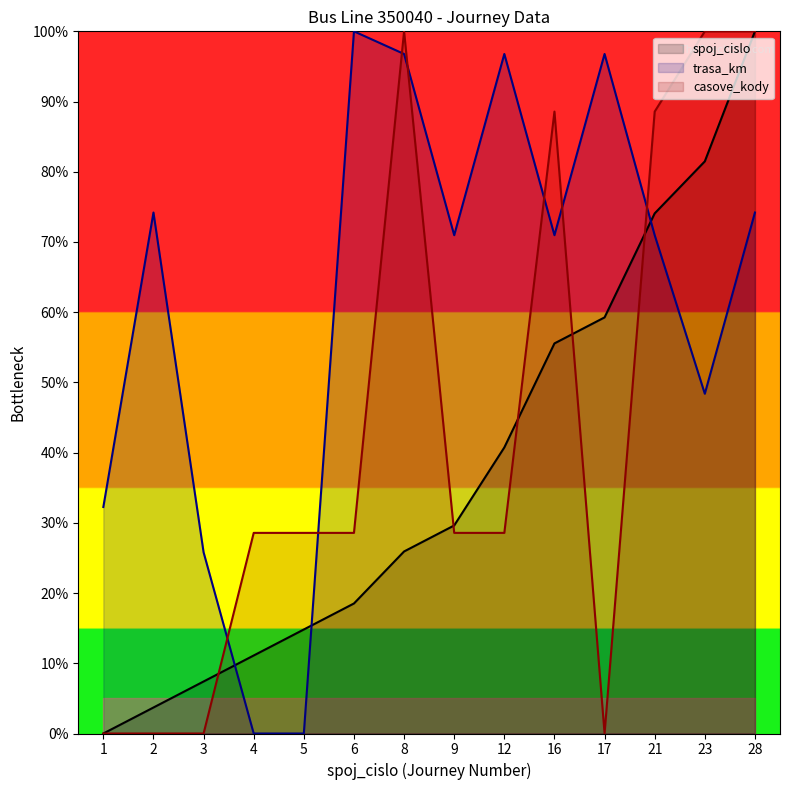

Which series ends up on top after the final intersection of casove_kody and trasa_km?

casove_kody